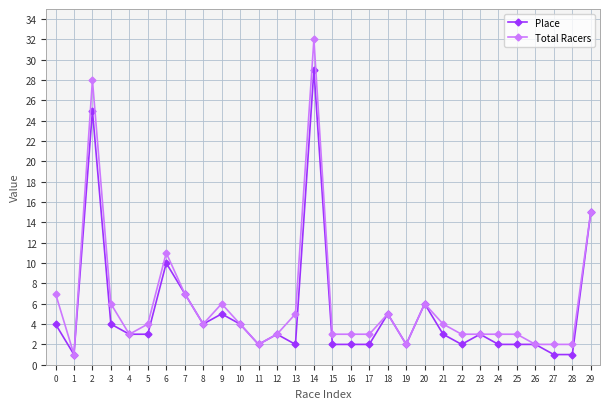

How many data points does each series have?

30